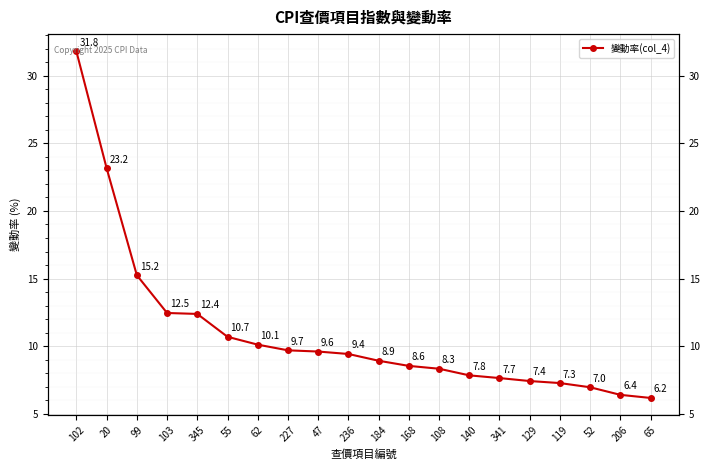

What is the change in value from 62 to 65?

-3.9